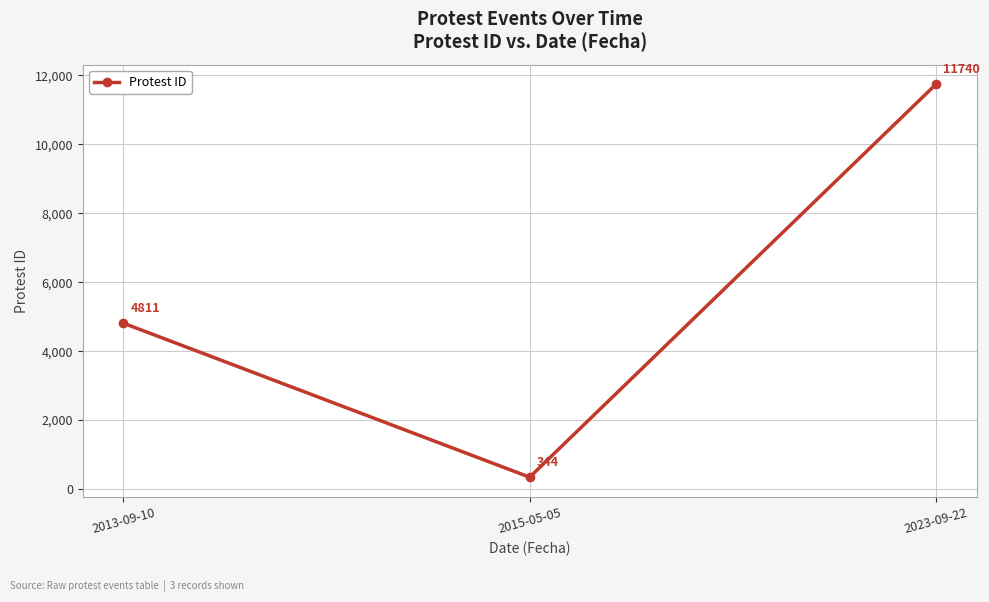

Reading left to right, what are all the values shown in this chart?

4811	344	11740